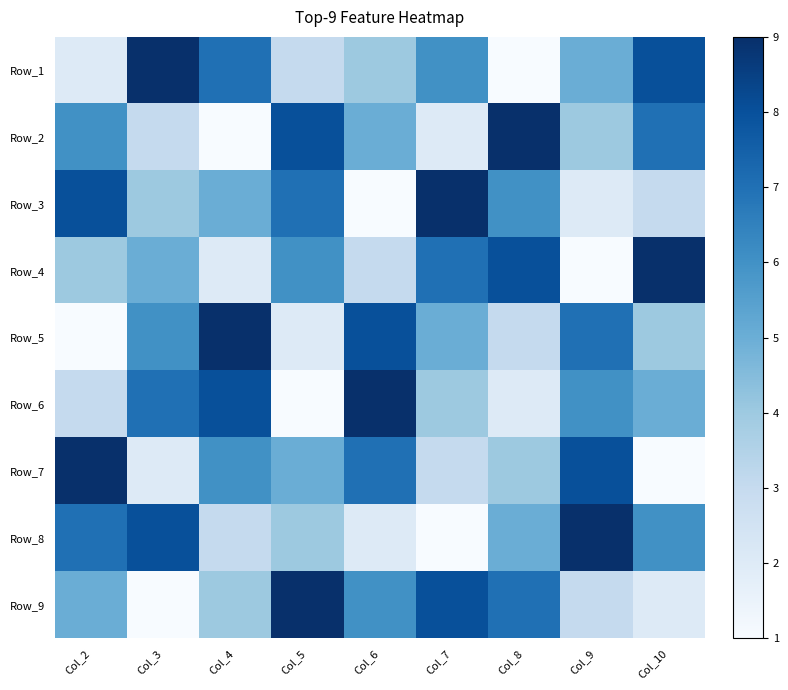

Which category has the highest value across all series?

Col_3